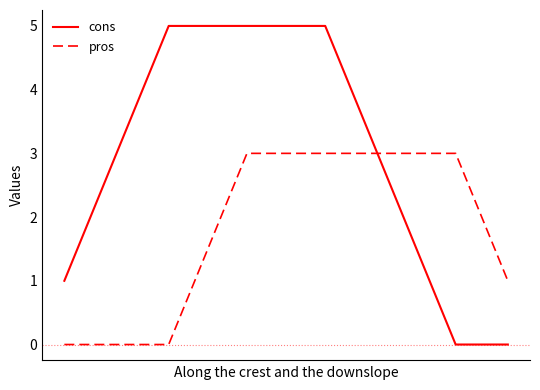

Which series has the widest spread of values?

cons